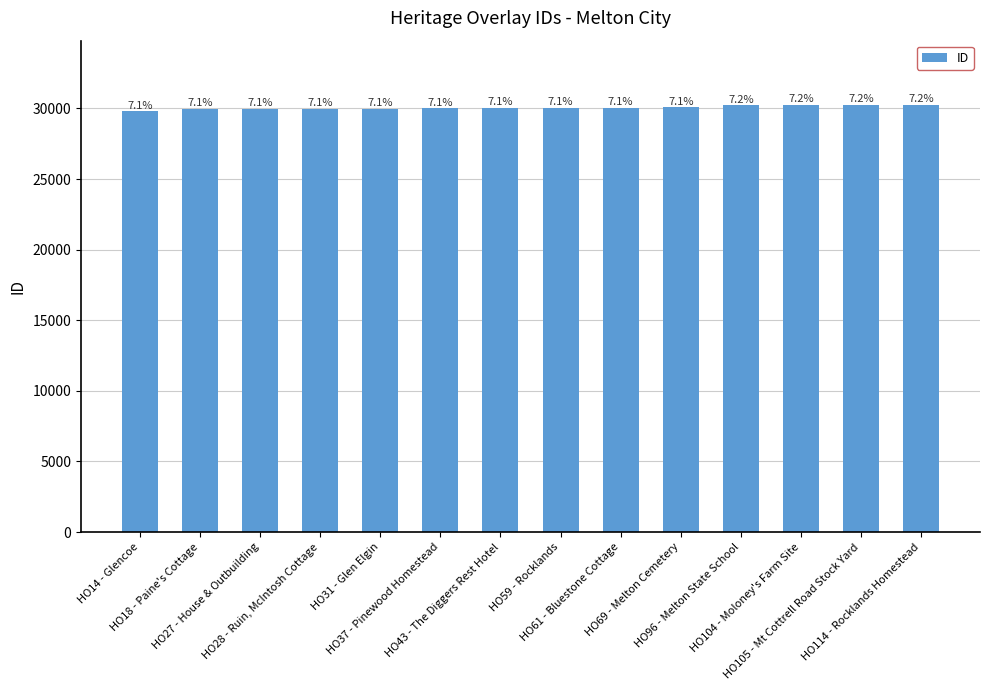

Approximately how many times larger is the value at HO96 - Melton State School compared to HO59 - Rocklands?

1.0